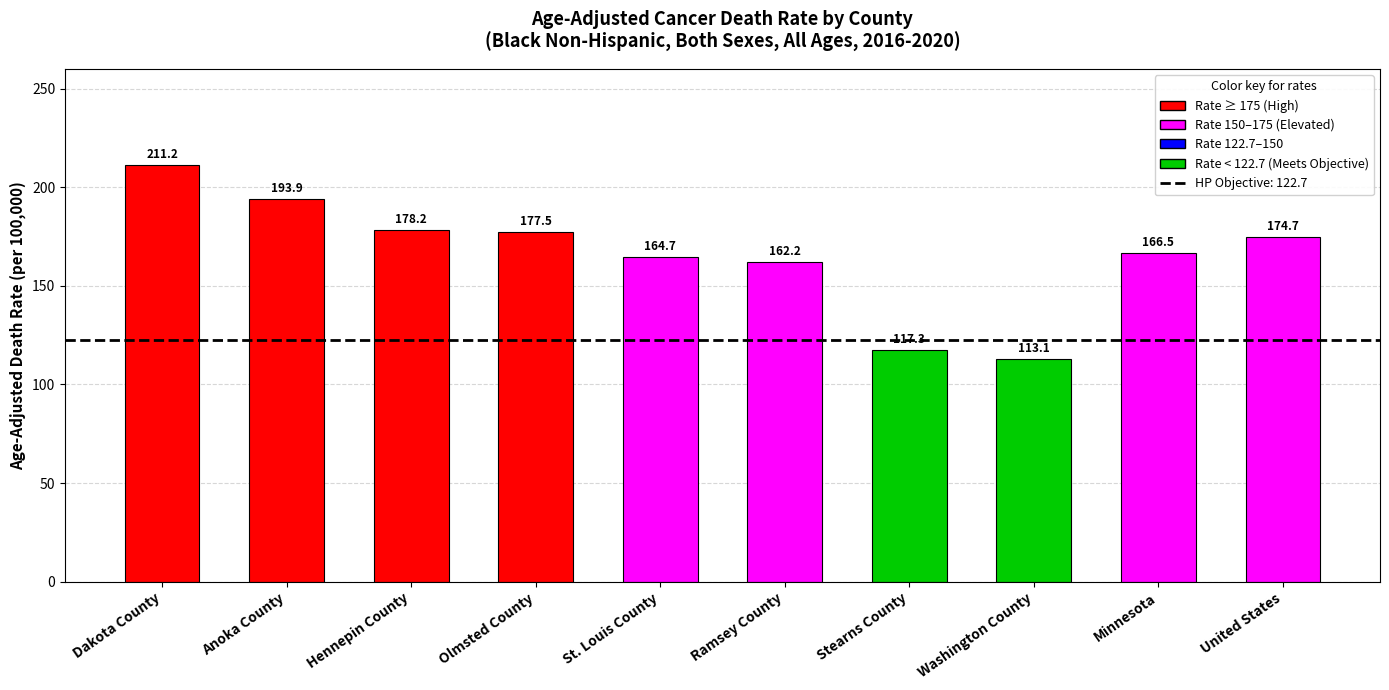

True or false: the data shows 164.7 at St. Louis County.

True